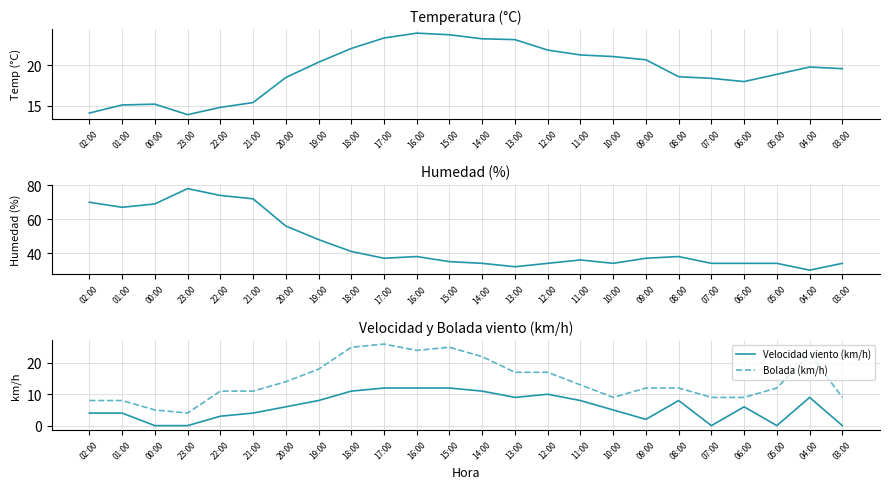

What is the difference between the second highest and minimum values in the Velocidad viento (km/h) series?

12